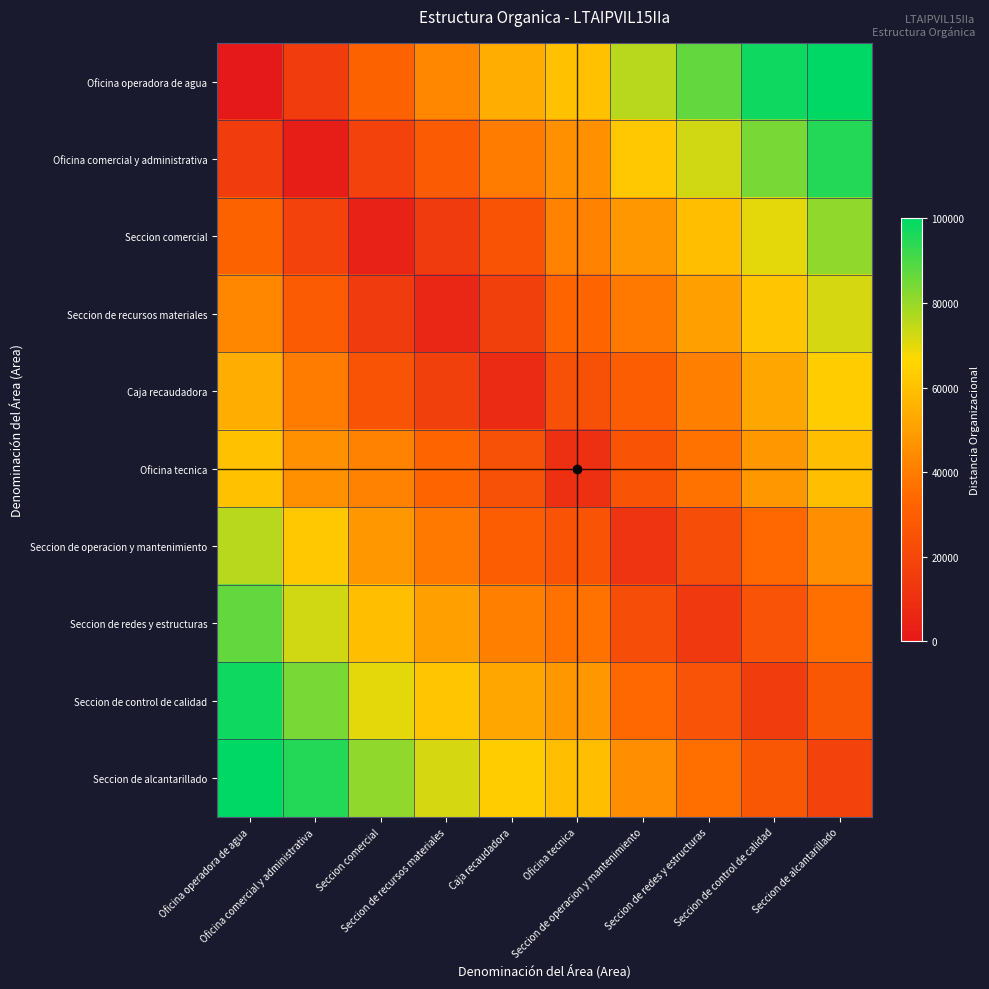

List the series in order of their peak value, highest first.

Oficina operadora de agua, Seccion de alcantarillado, Seccion de control de calidad, Oficina comercial y administrativa, Seccion de redes y estructuras, Seccion comercial, Seccion de operacion y mantenimiento, Seccion de recursos materiales, Caja recaudadora, Oficina tecnica